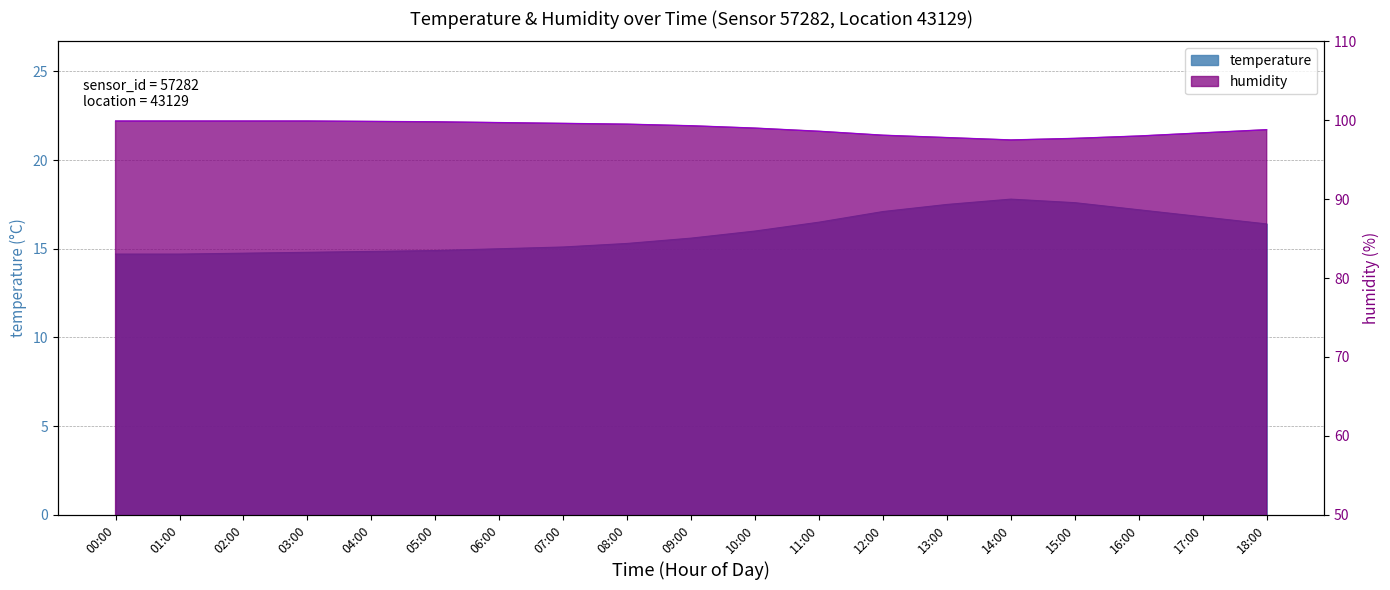

Which series has the largest total across all categories?

humidity